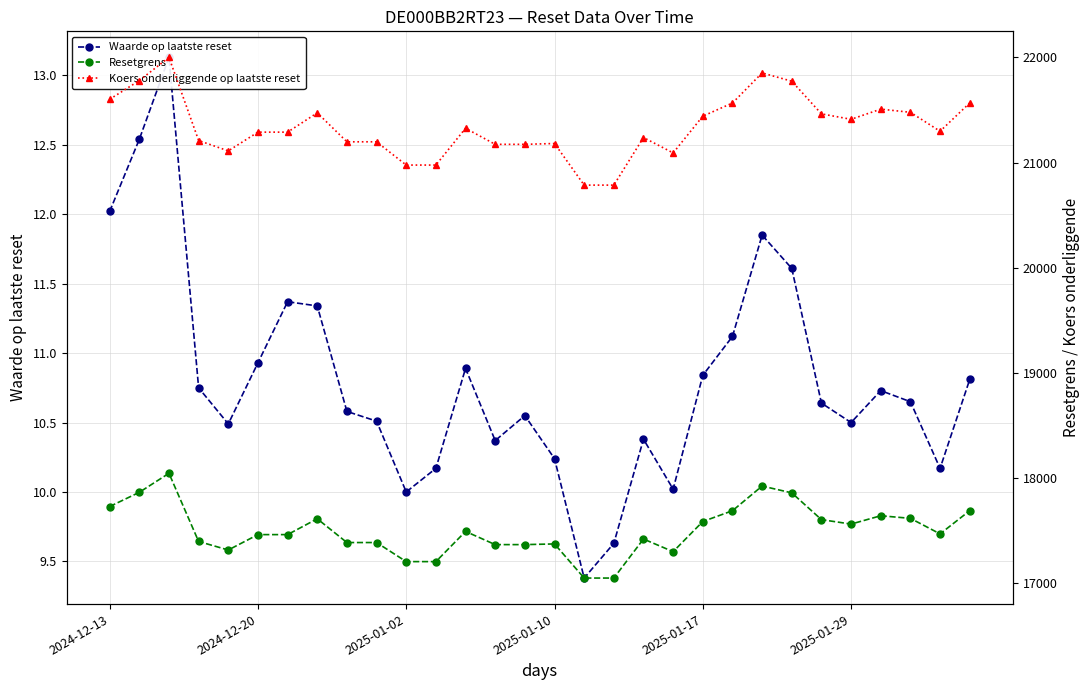

True or false: Resetgrens and Waarde op laatste reset cross at least once.

False